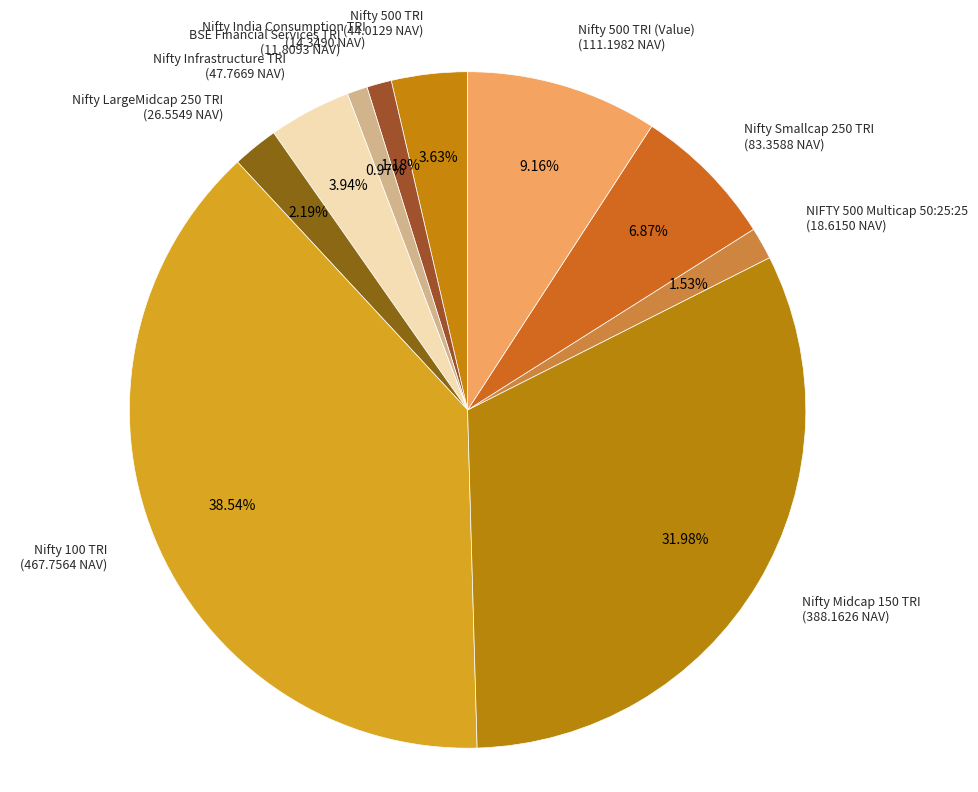

Which slice is the largest?

Nifty 100 TRI (467.7564 NAV)